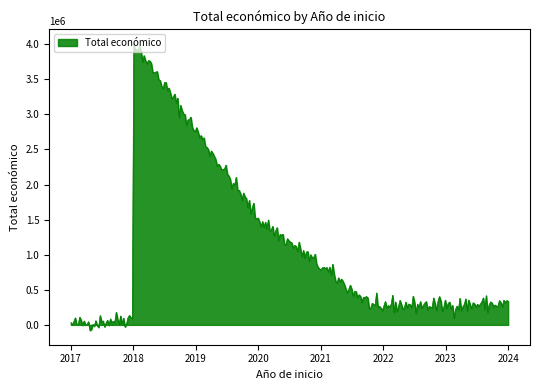

How many lines are shown in the chart?

1